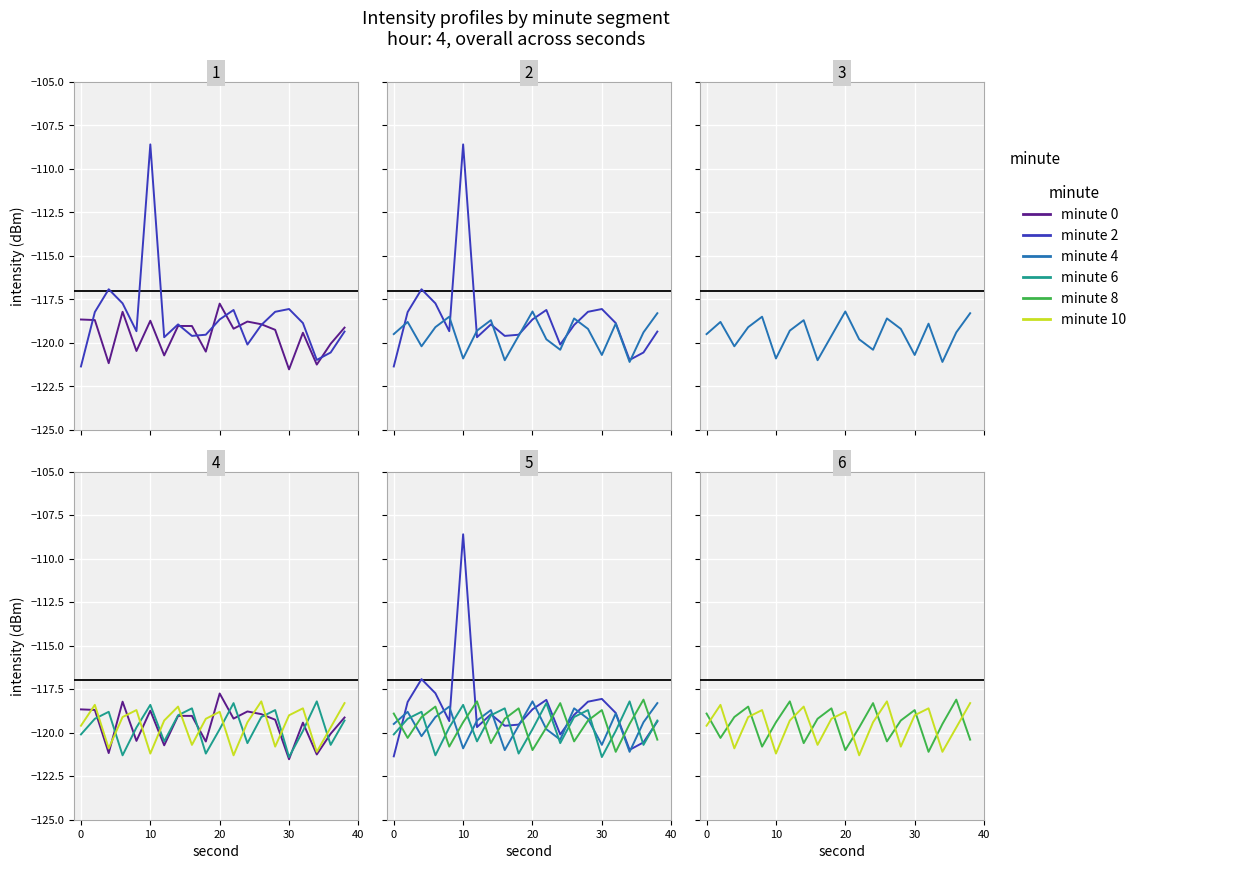

Is the value of minute 2 at 10 greater than the value of minute 0 at 12?

Yes